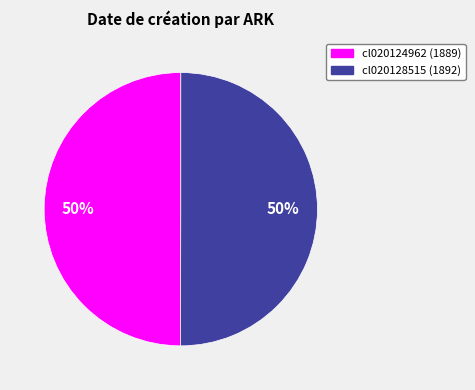

Count the number of slices in the pie.

2